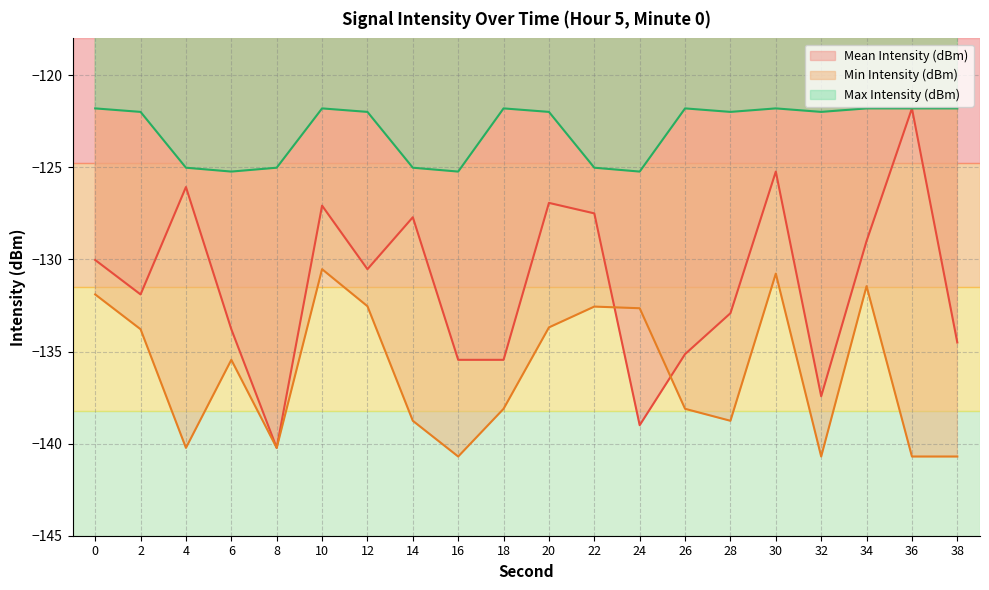

At which label does Mean Intensity (dBm) first exceed -130?

4